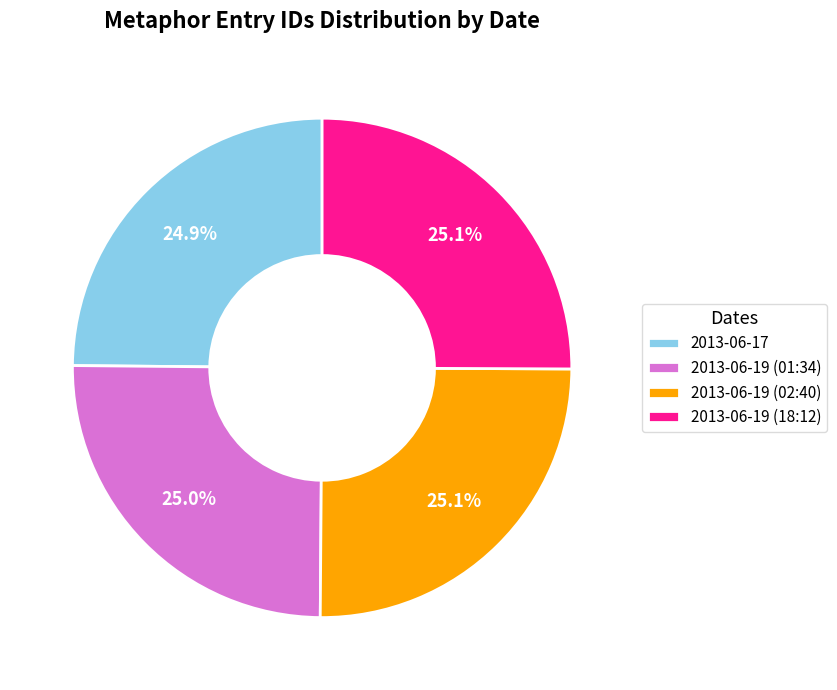

What is the ratio of the value at 2013-06-17 to the value at 2013-06-19 (01:34)?

1.0